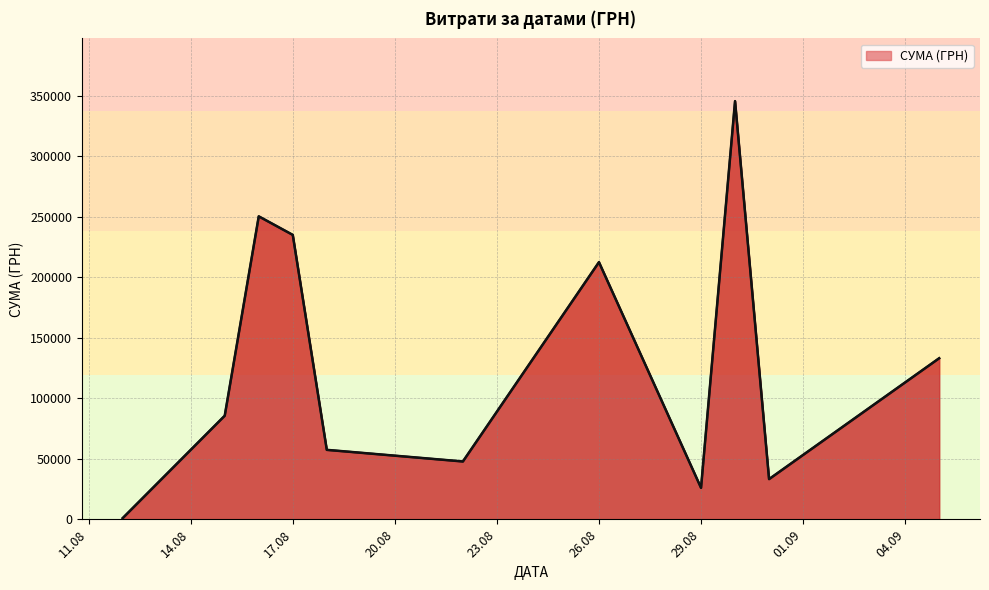

Count the number of data series in this chart.

1